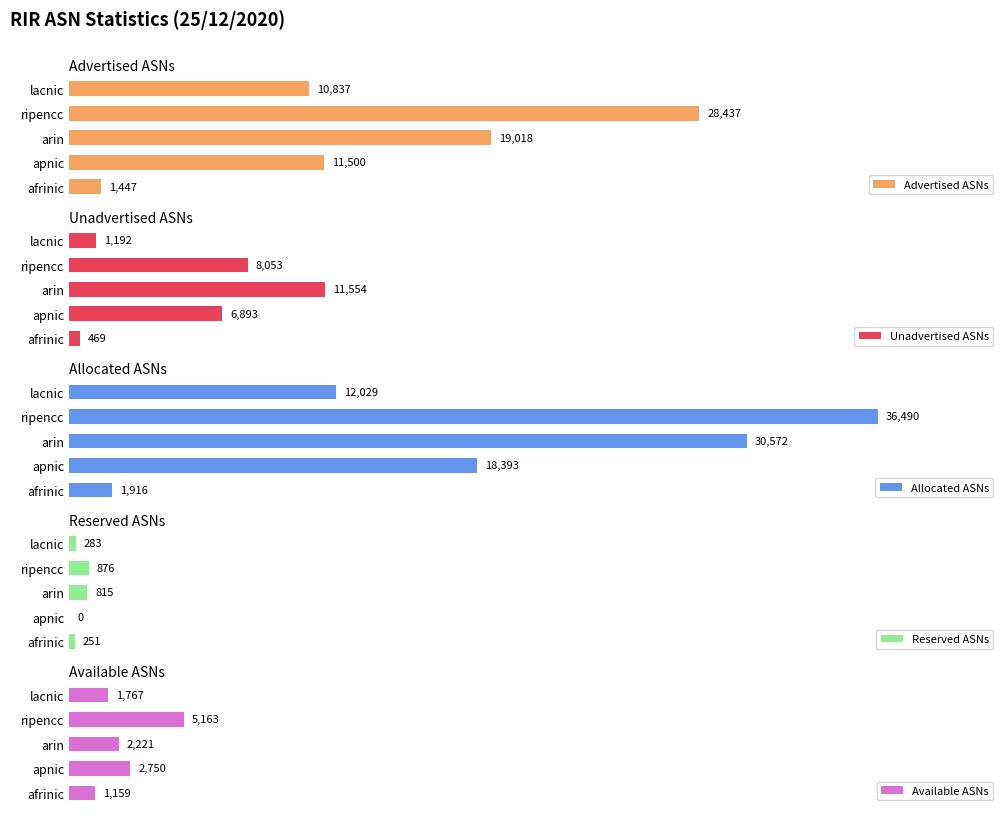

Which series has the widest spread of values?

Allocated ASNs